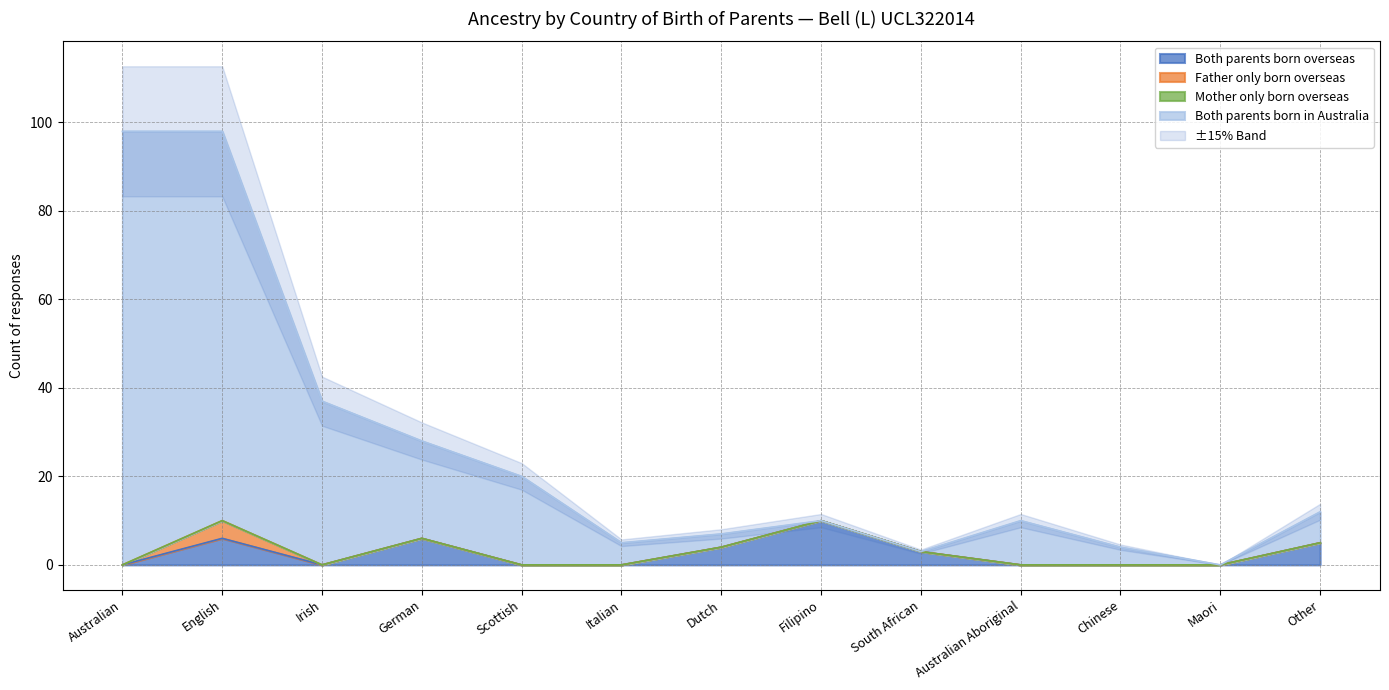

At which category does the chart reach its peak across all series?

Australian